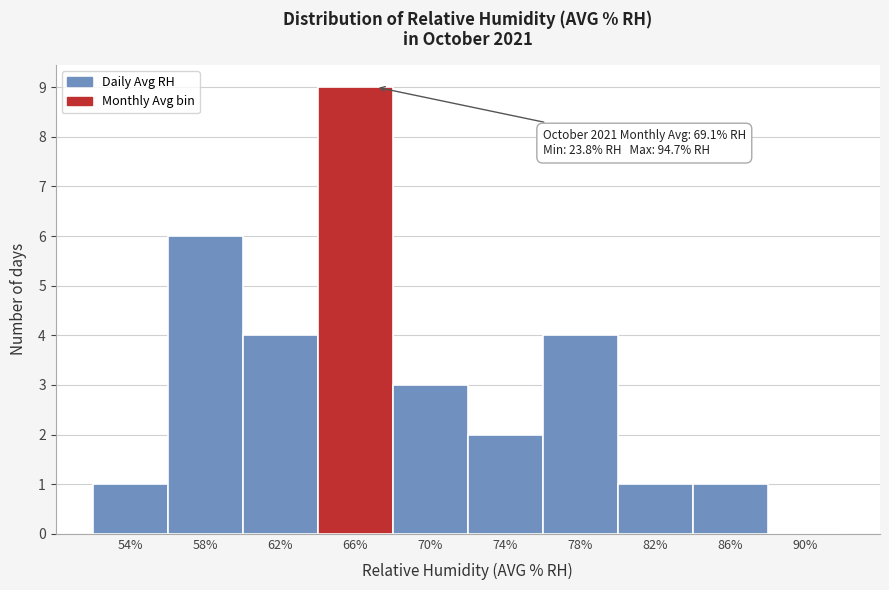

Reading left to right, extract all data points from this chart.

54%=1	58%=6	62%=4	66%=9	70%=3	74%=2	78%=4	82%=1	86%=1	90%=0